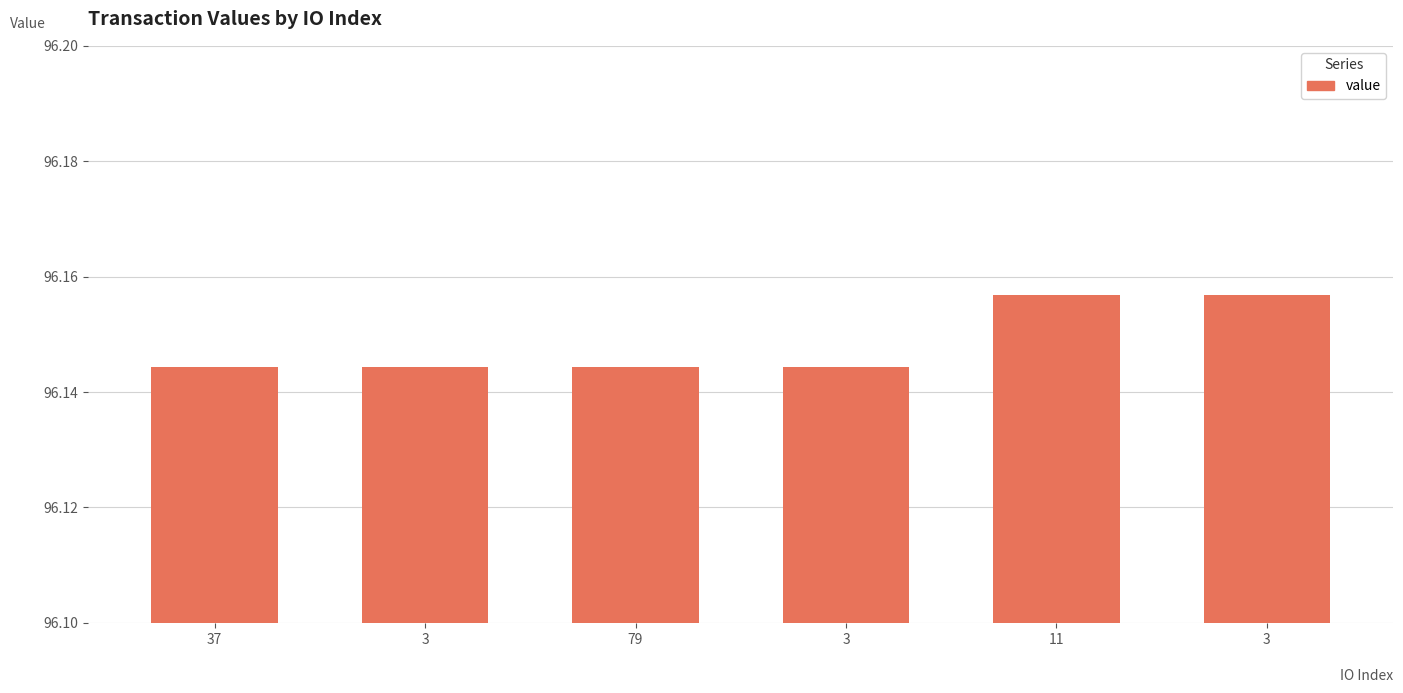

What is the label of the 2nd bar from the left?

3